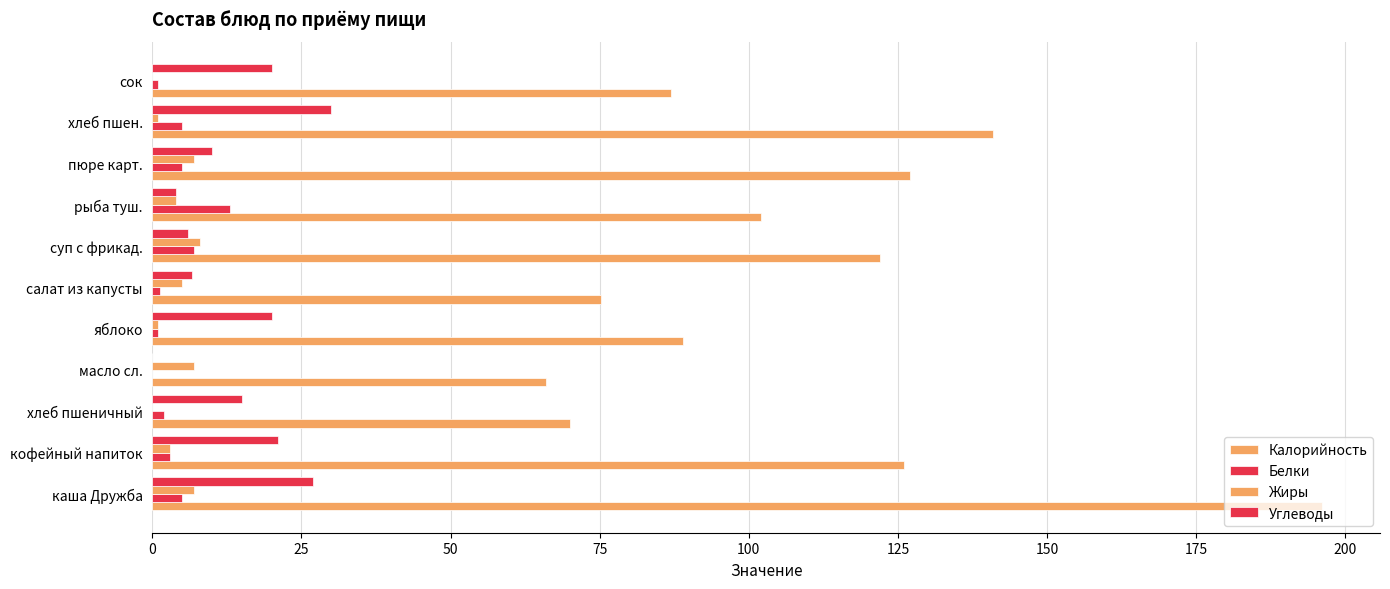

Count the number of categories in the chart.

11